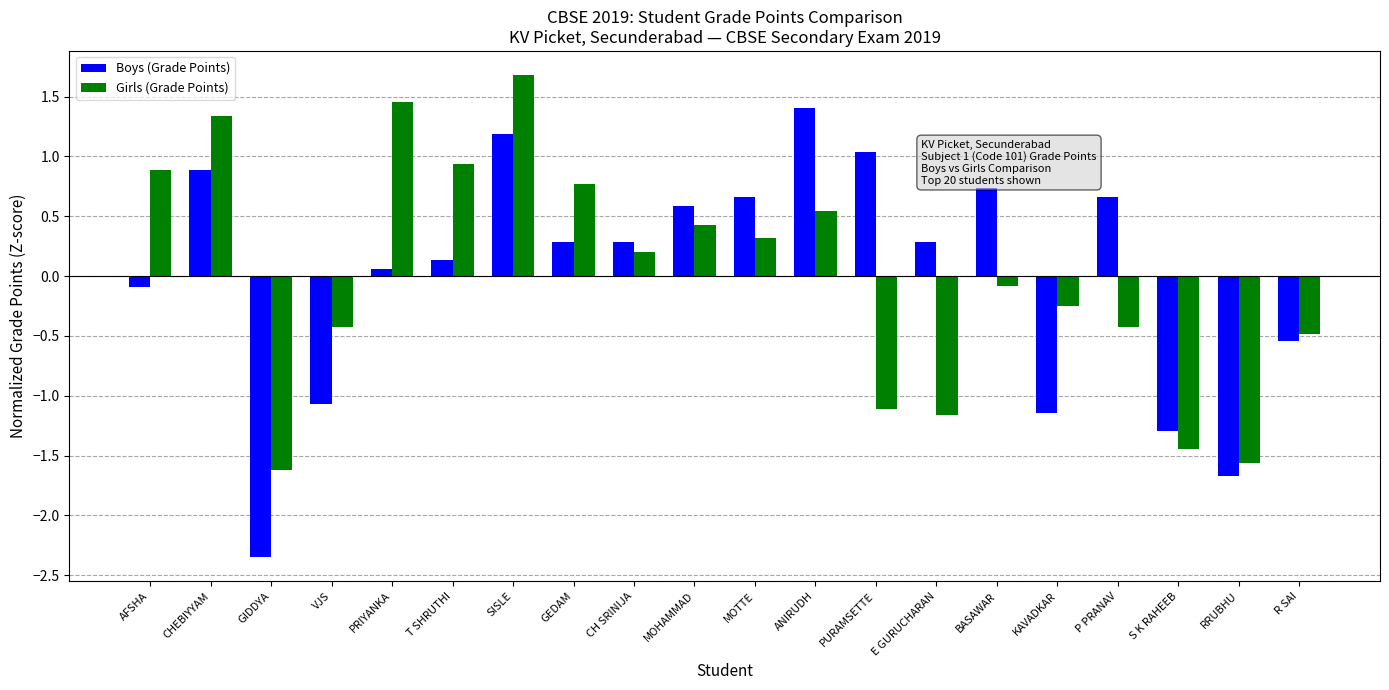

What is the minimum value for Girls (Grade Points)?

-1.6